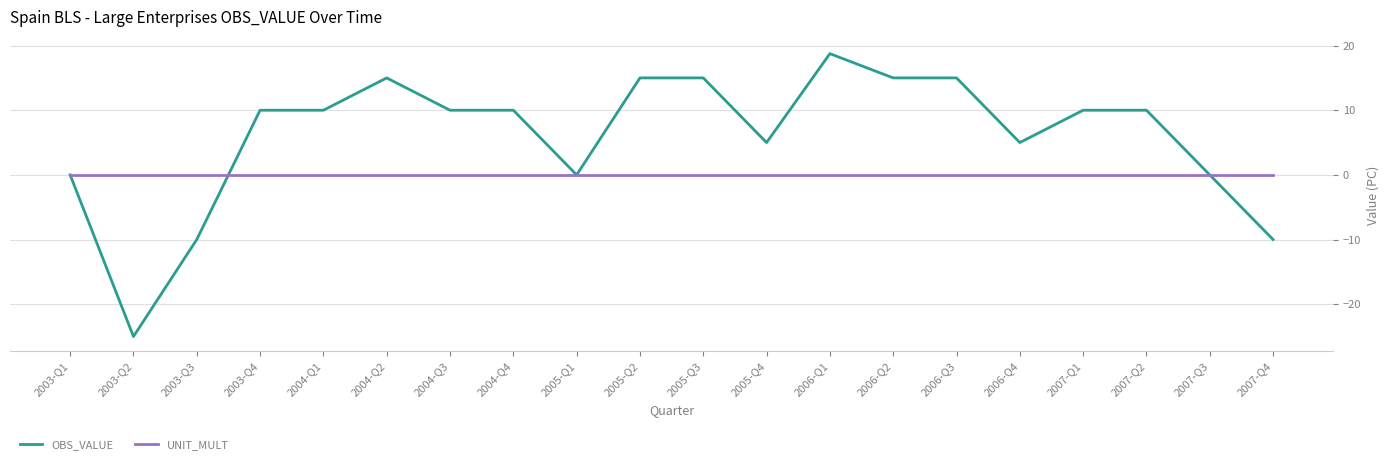

True or false: OBS_VALUE has a value of 0.0 at 2007-Q3.

True